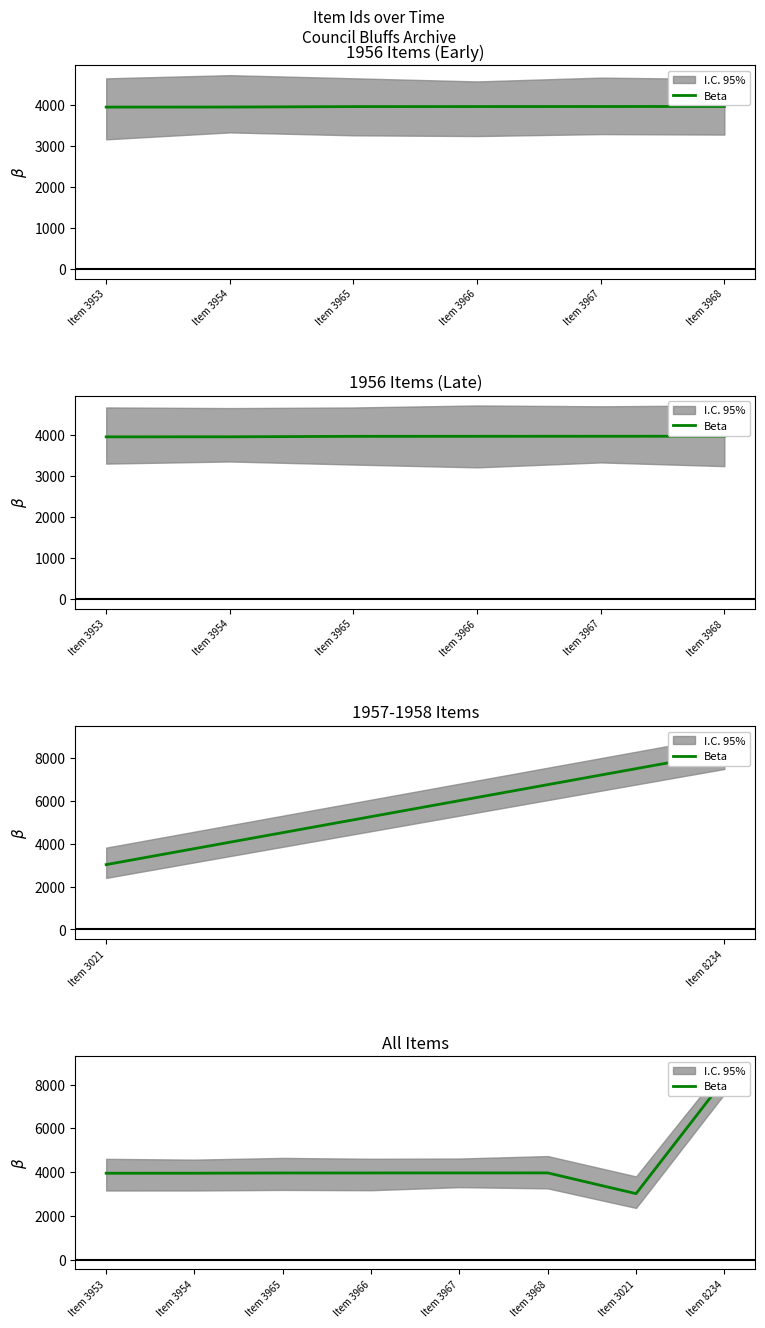

Is it true that the value at Item 3966 is 3966?

True